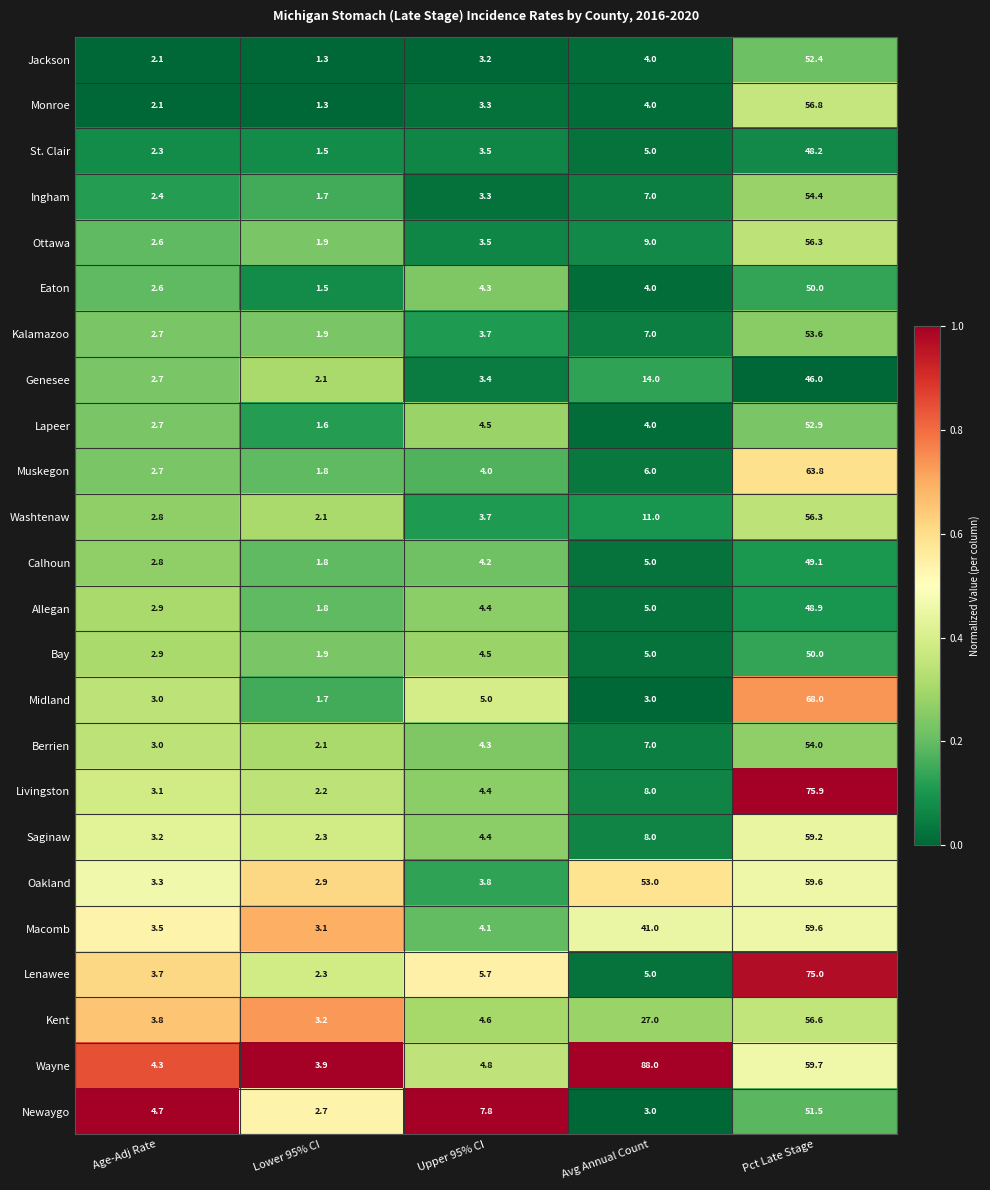

Which series has the largest total across all categories?

Wayne